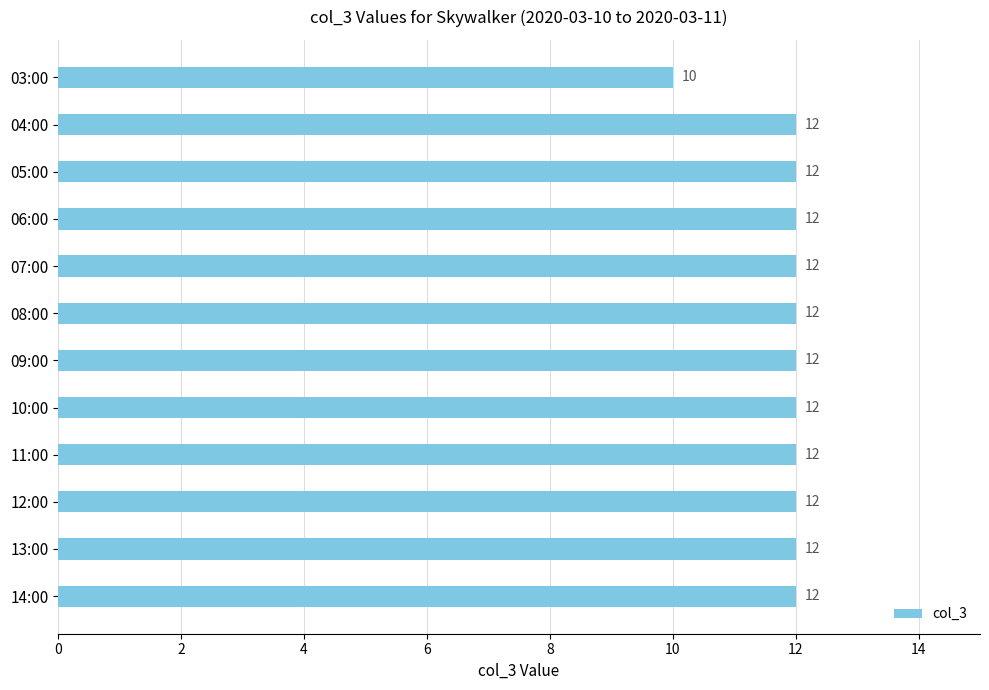

How many data points are less than 12?

1